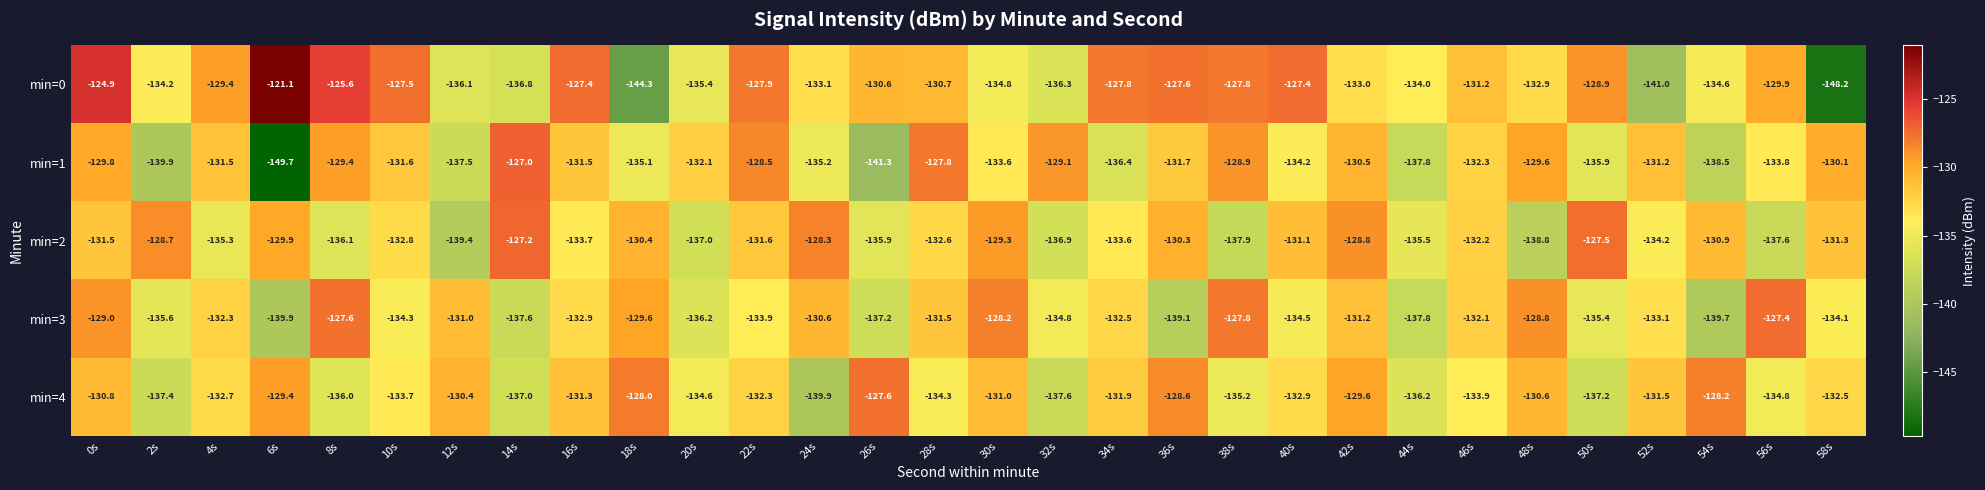

What is the smallest value displayed?

-149.7